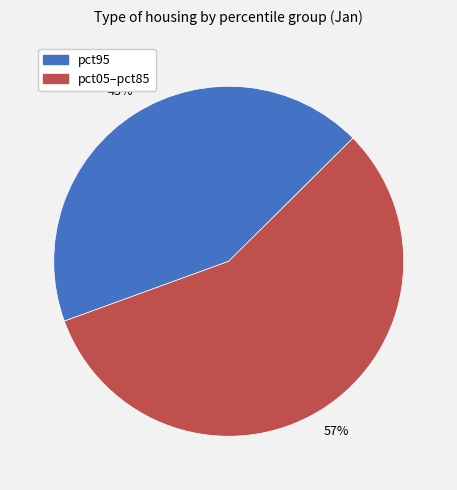

Is there a majority slice in this chart?

Yes